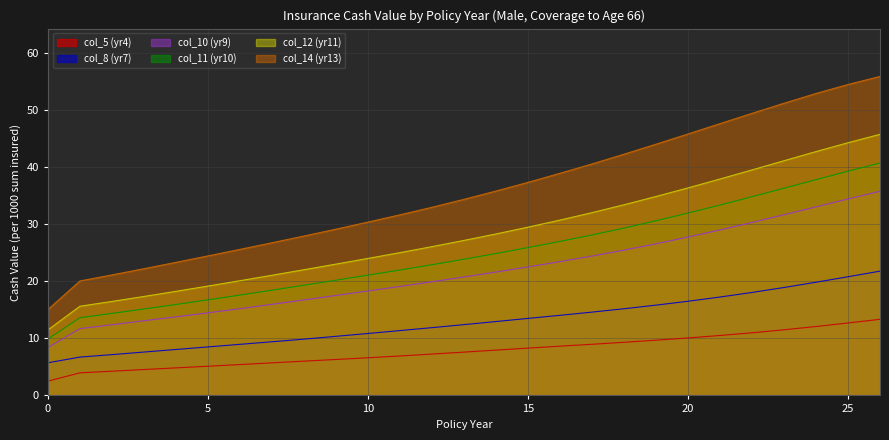

True or false: Age 0 (col_14) has more than 1 points higher than both neighbors.

False